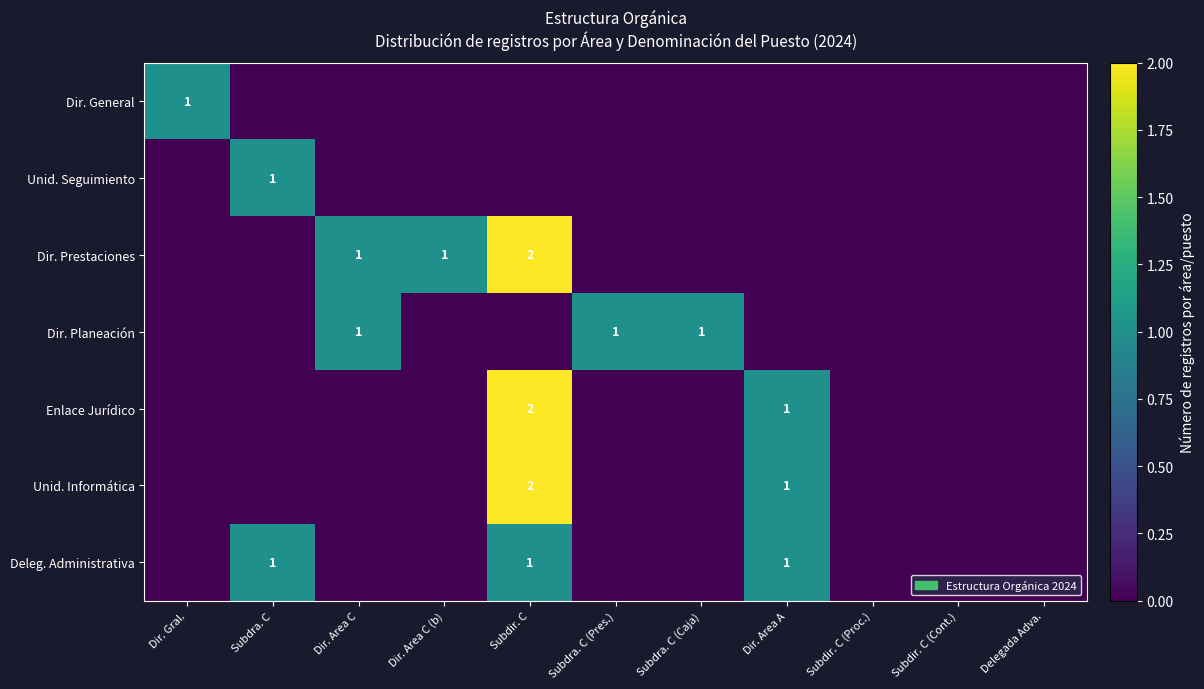

What is the difference between the second highest and second lowest values in the Enlace Jurídico series?

1